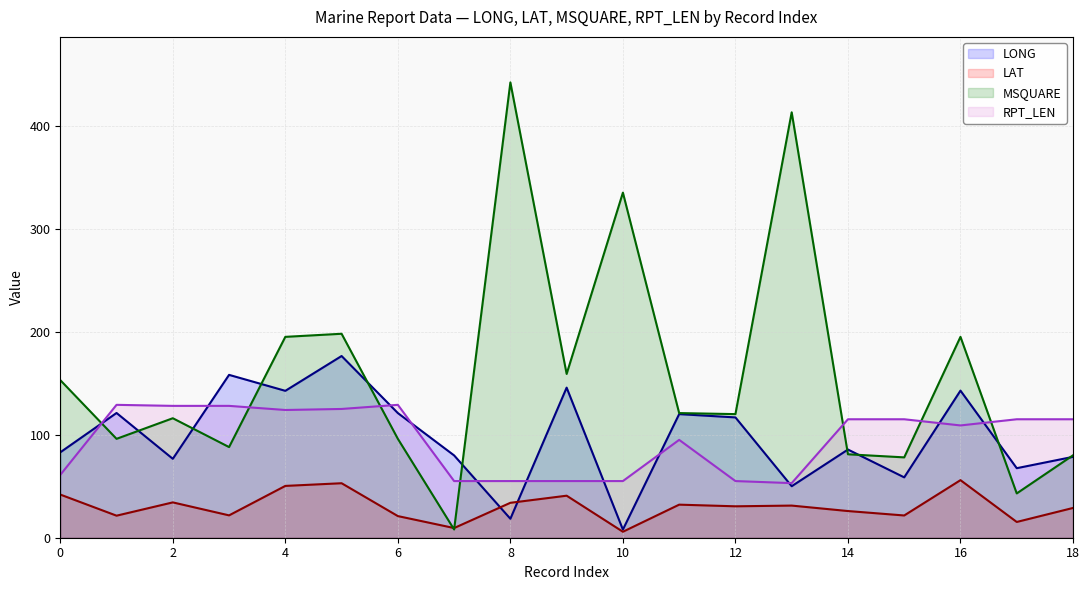

How many values in the LAT series are below 30?

9